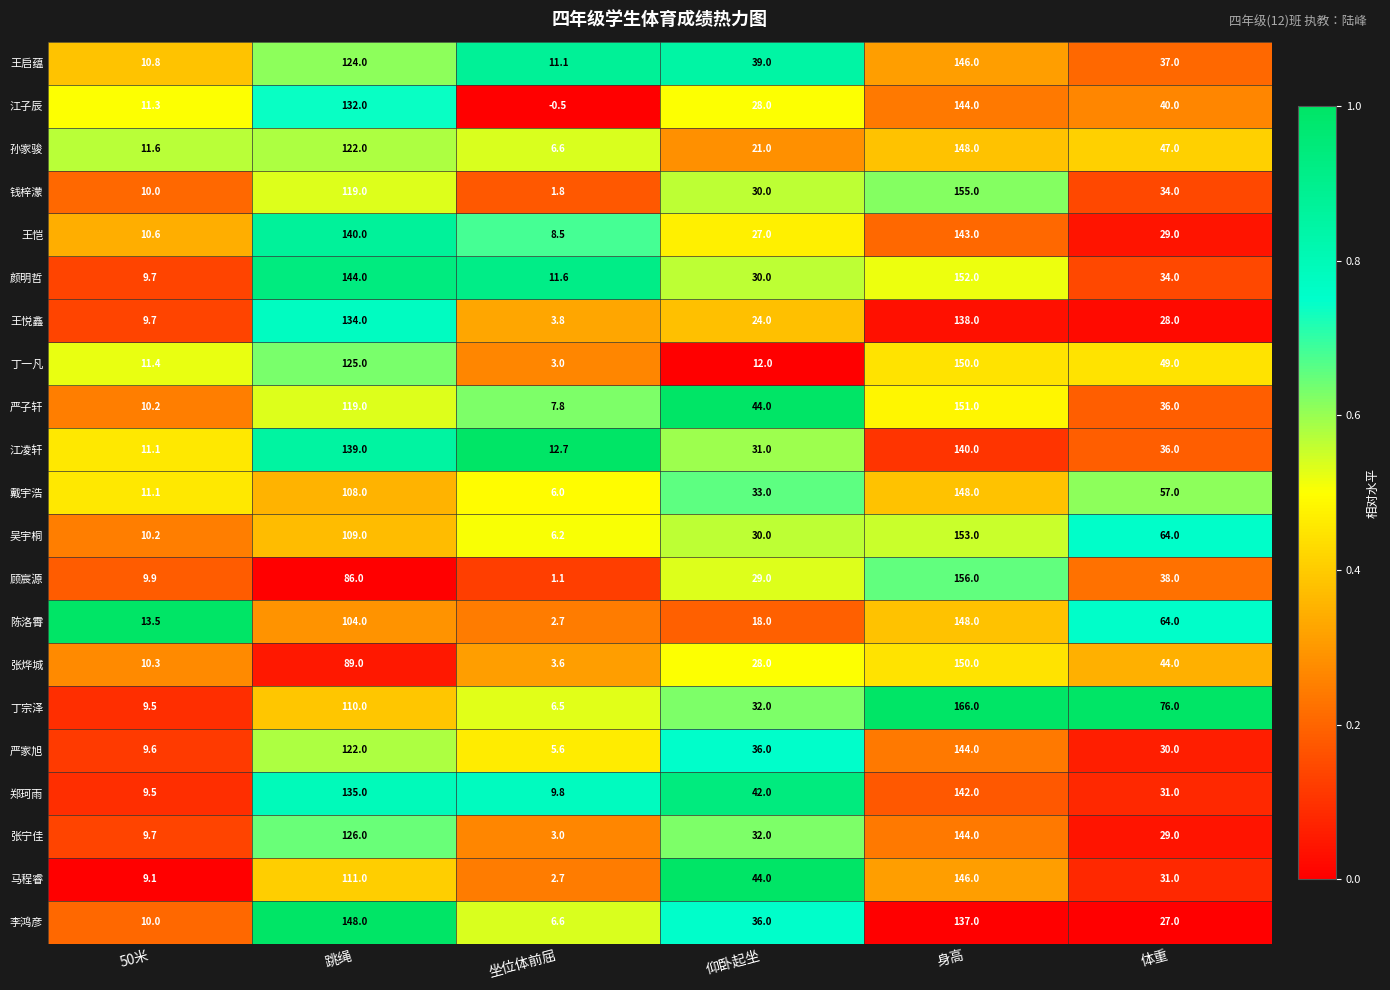

What is the maximum value shown in the chart?

166.0